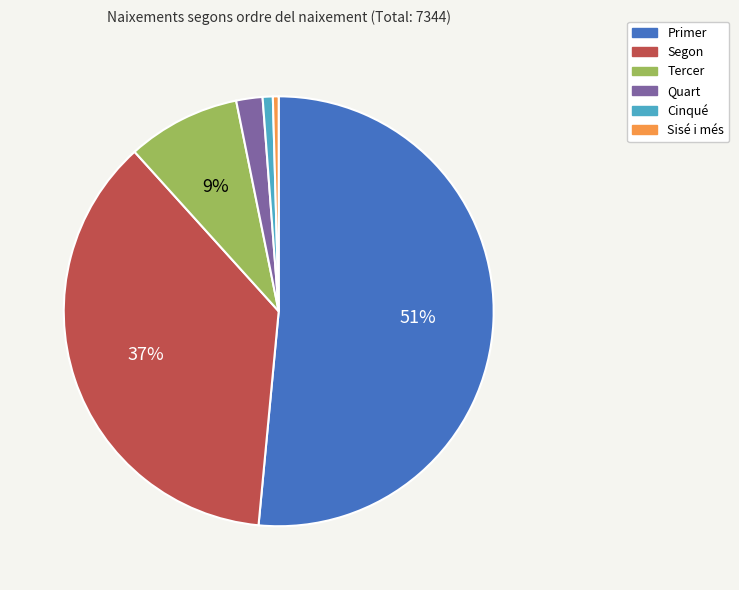

To the nearest percent, what is the difference between the Quart and Sisé i més slice percentages?

2%